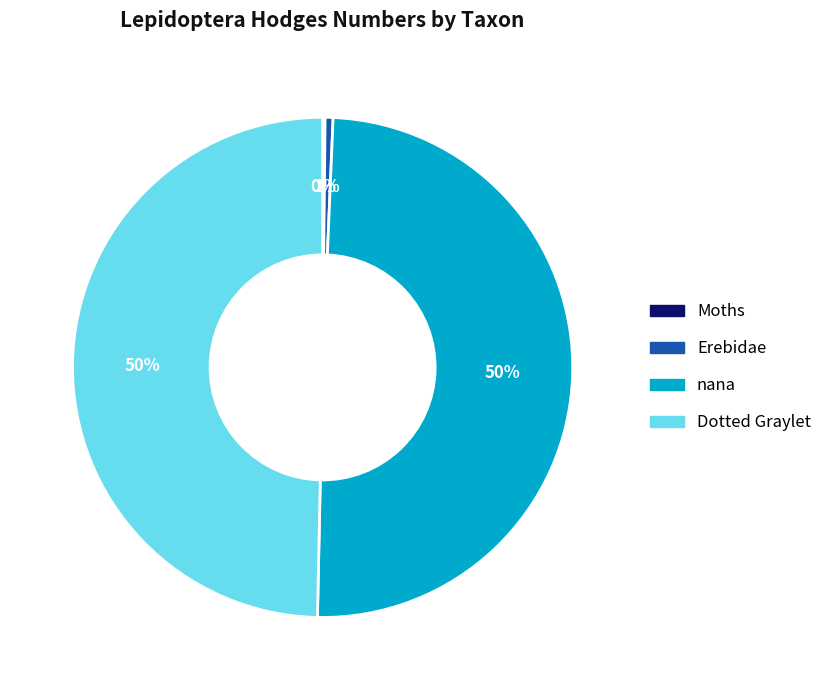

Between nana and Erebidae, which is larger?

nana